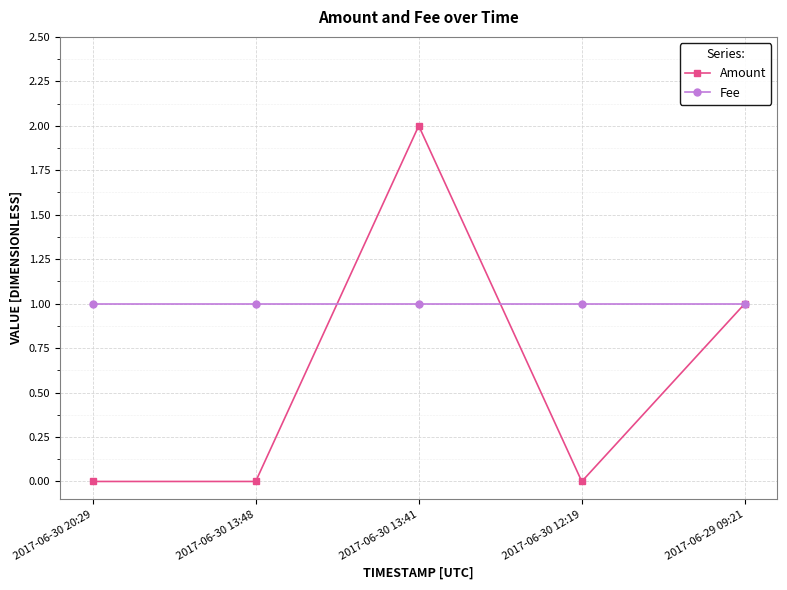

Count the number of data series in this chart.

2